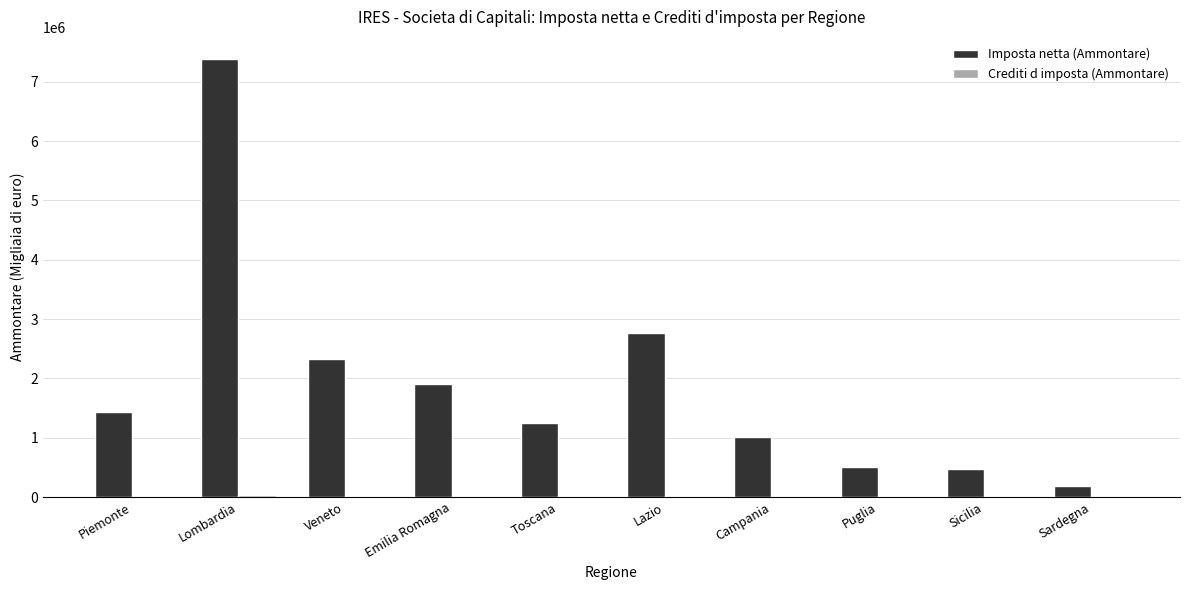

What is the maximum value for Imposta netta (Ammontare)?

7386982